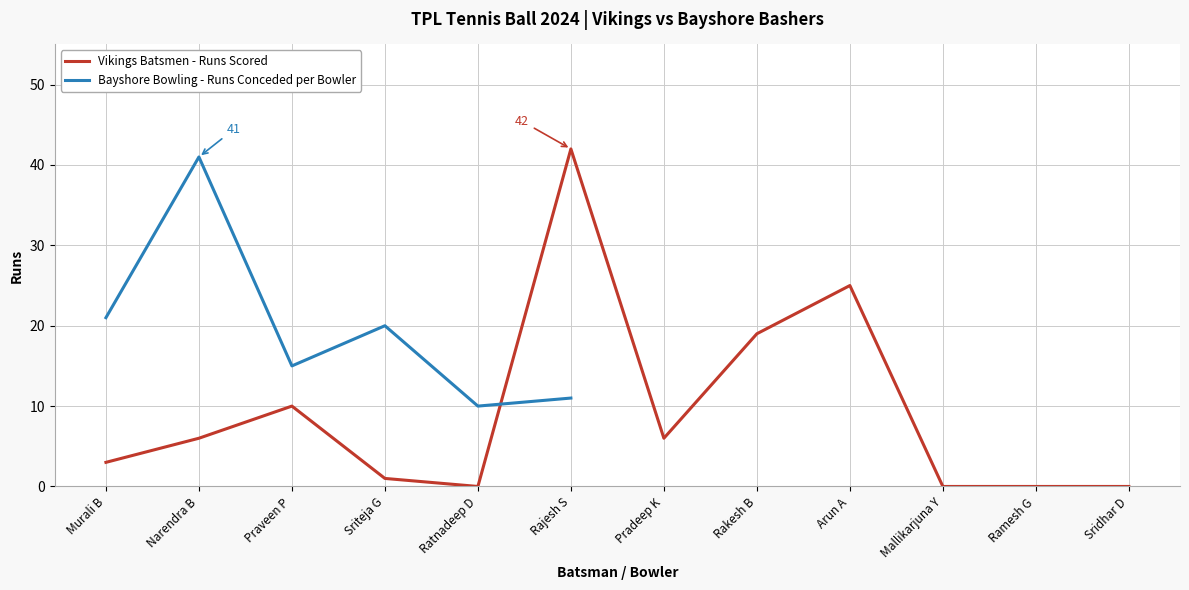

How many lines are shown in the chart?

2